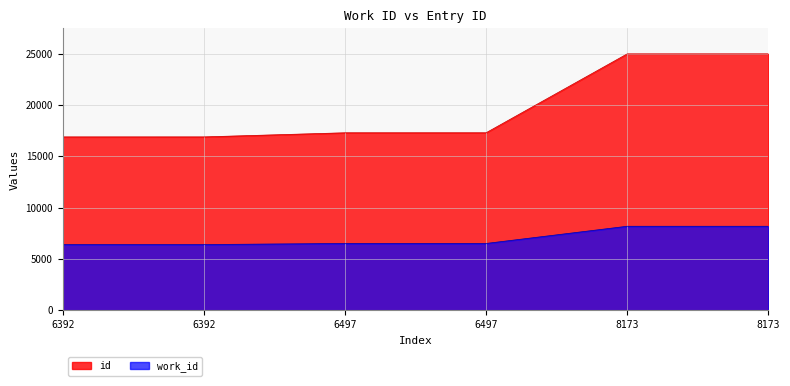

What is the spread (max minus min) of values at 8173?

16790